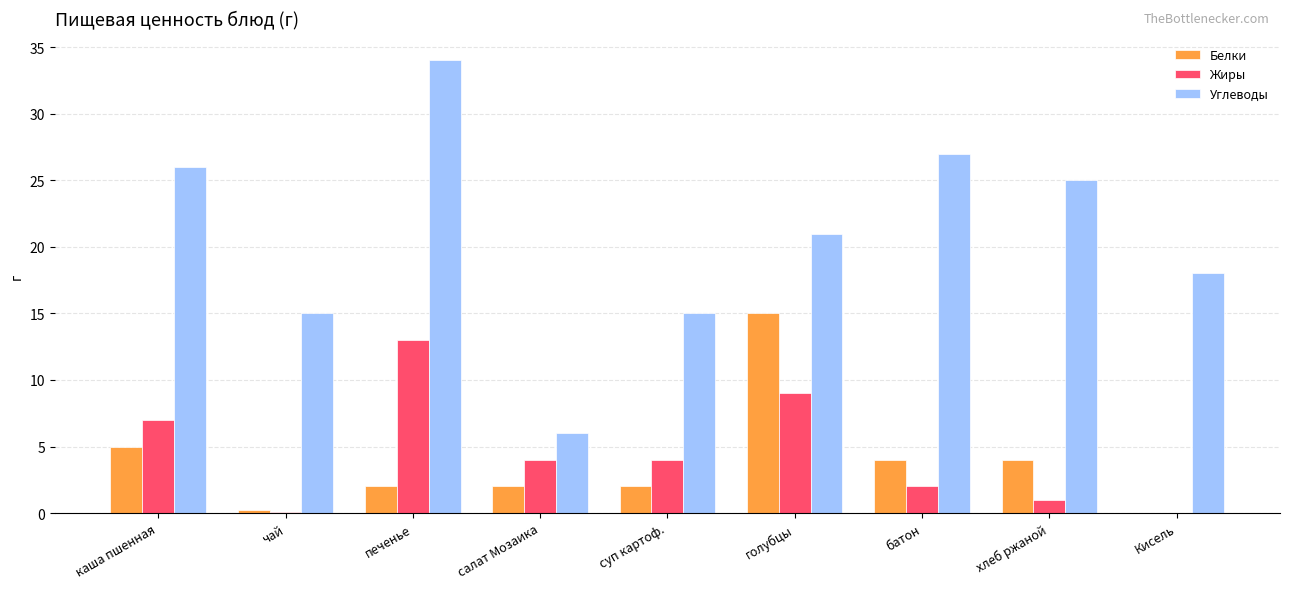

Is it true that Углеводы equals 34.0 at печенье?

True